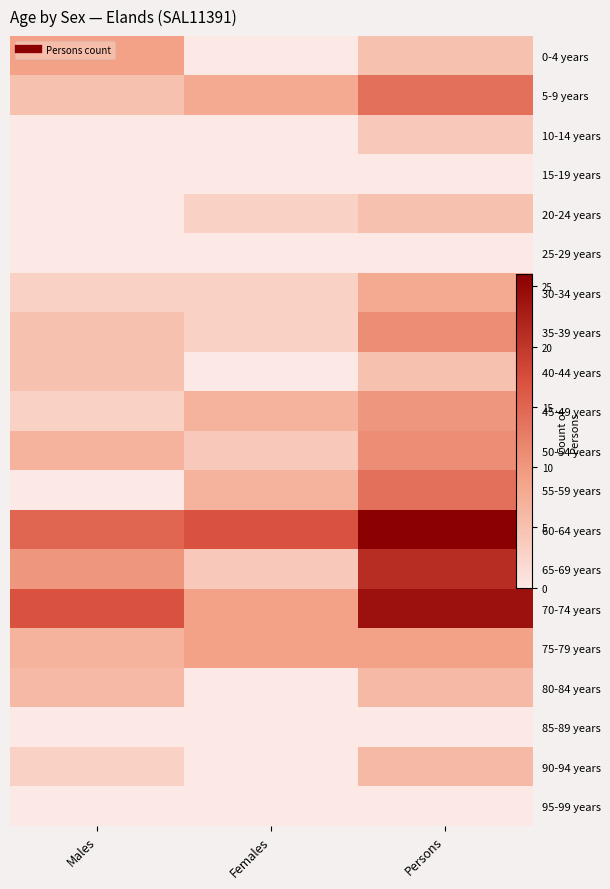

Is the value of 75-79 years at Males greater than the value of 65-69 years at Females?

Yes